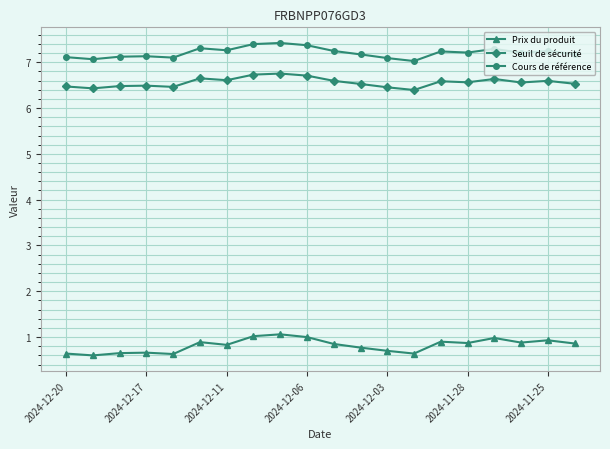

At how many categories does at least one series exceed 1?

20